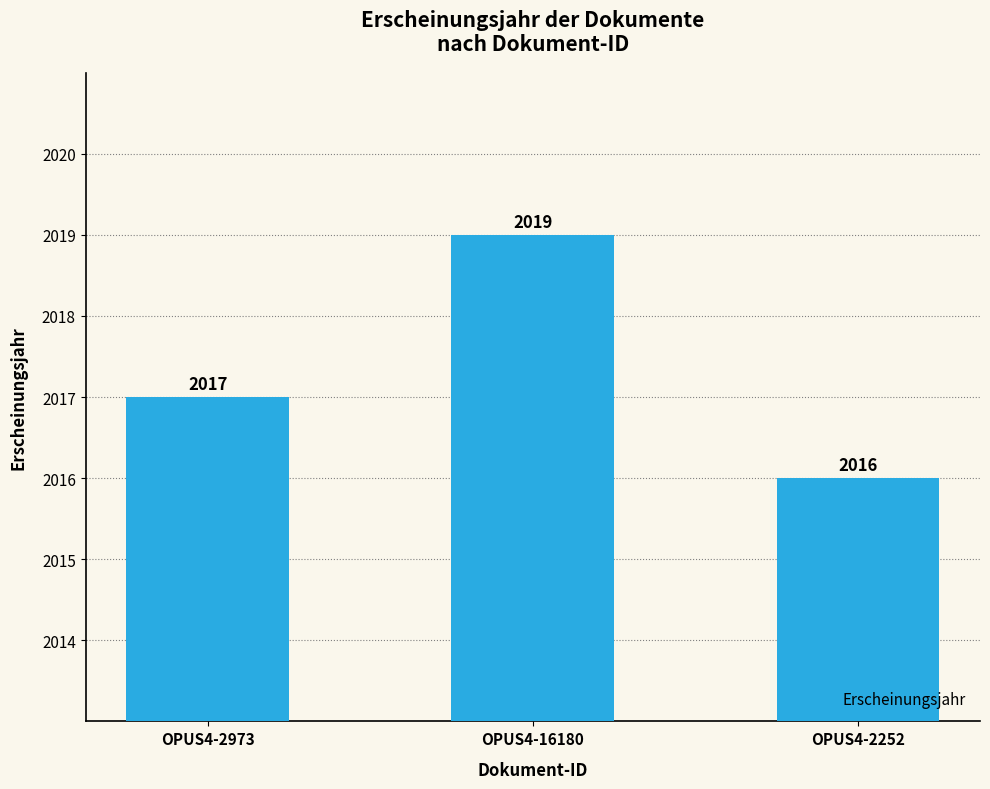

How many categories are shown in the chart?

3